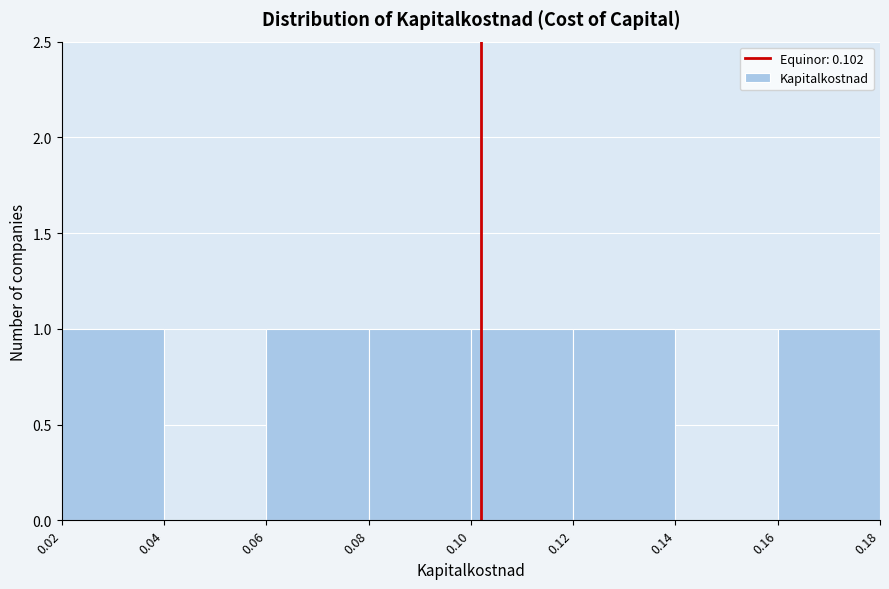

How tall is the bar that spans 0.16 to 0.18 on the x-axis? The values are not printed on the chart, so give them approximately, as read against the axis.

1